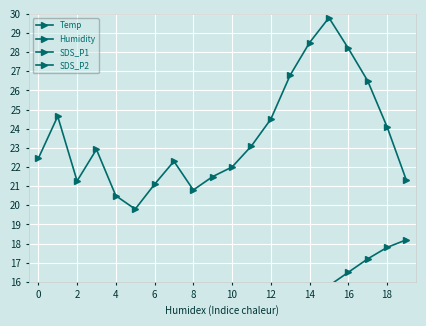

At which label is Temp closest to 16?

15